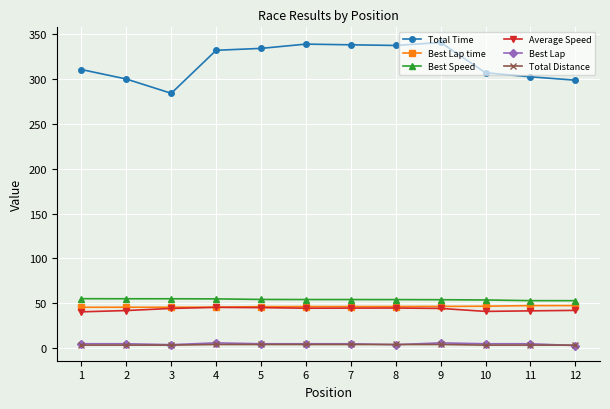

How many lines are shown in the chart?

6